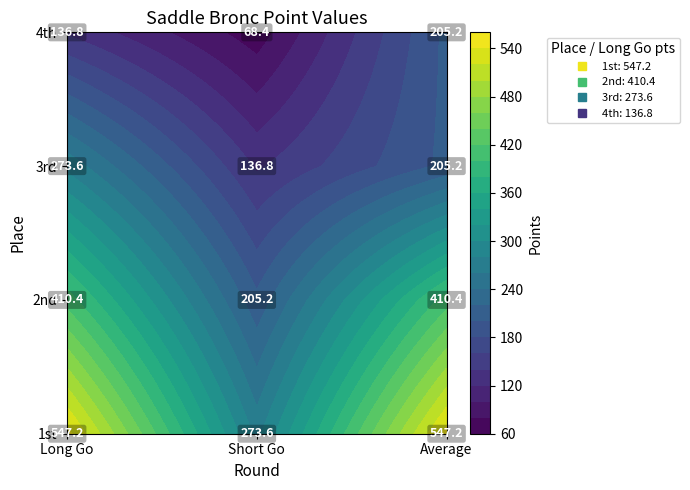

True or false: 4th has a value of 136.8 at Long Go.

True